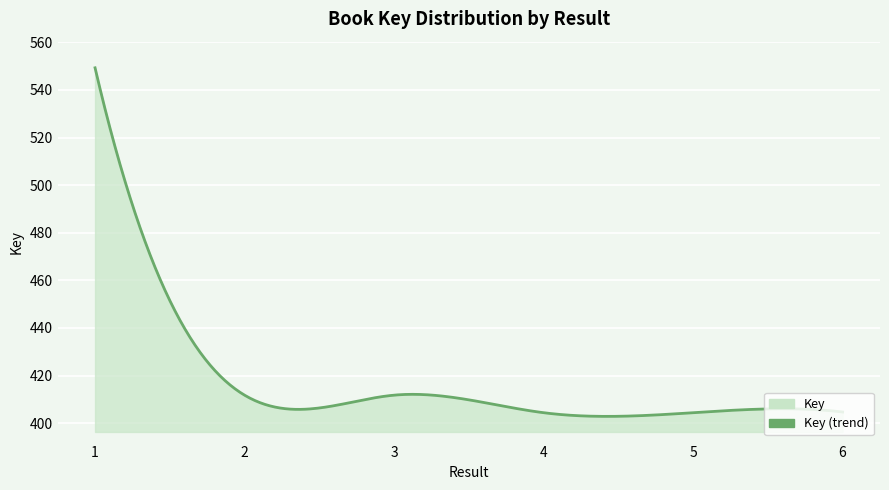

Does the chart have visible grid lines?

Yes